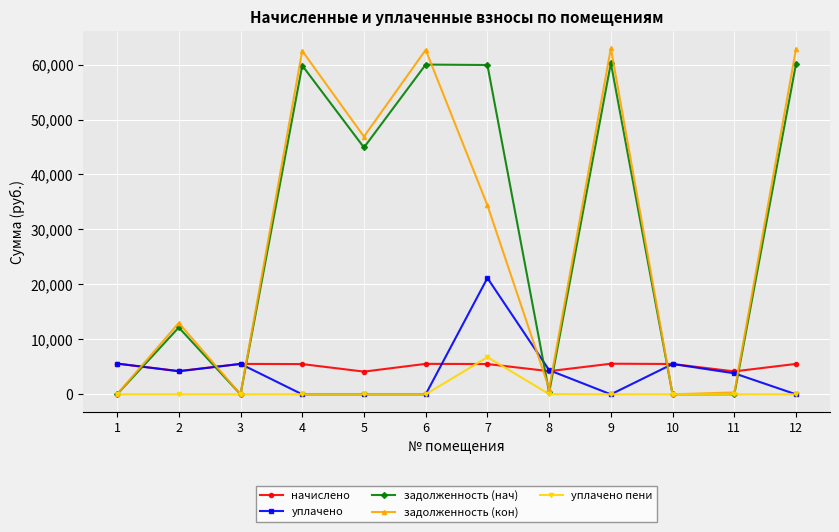

Between which two adjacent categories do задолженность (кон) and уплачено first intersect?

1 and 2